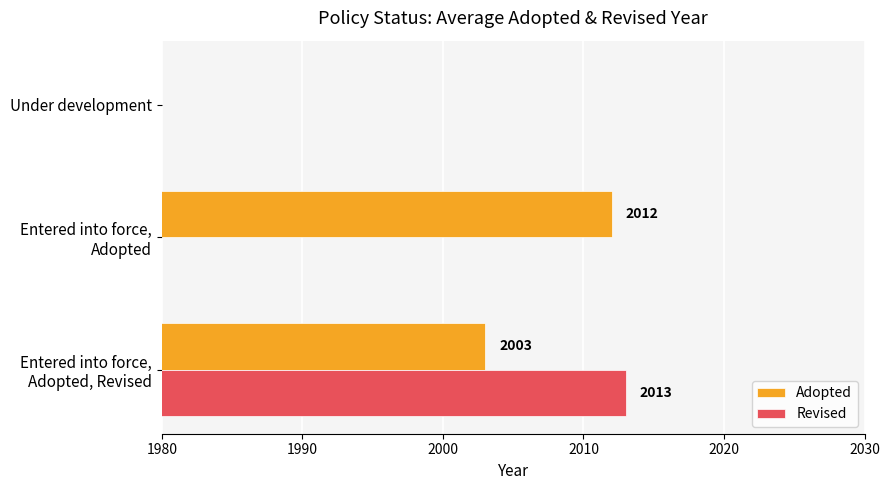

What is the difference between the highest and lowest values at Entered into force, Adopted, Revised?

10